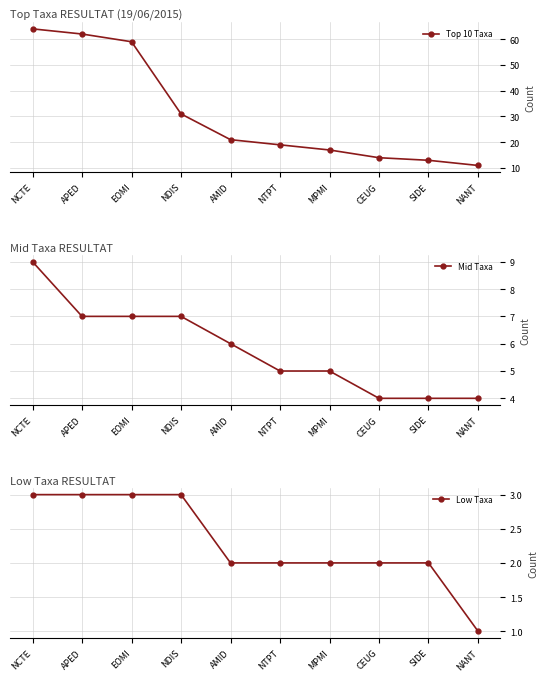

The Top 10 Taxa series shows 13 at SIDE. True or false?

True